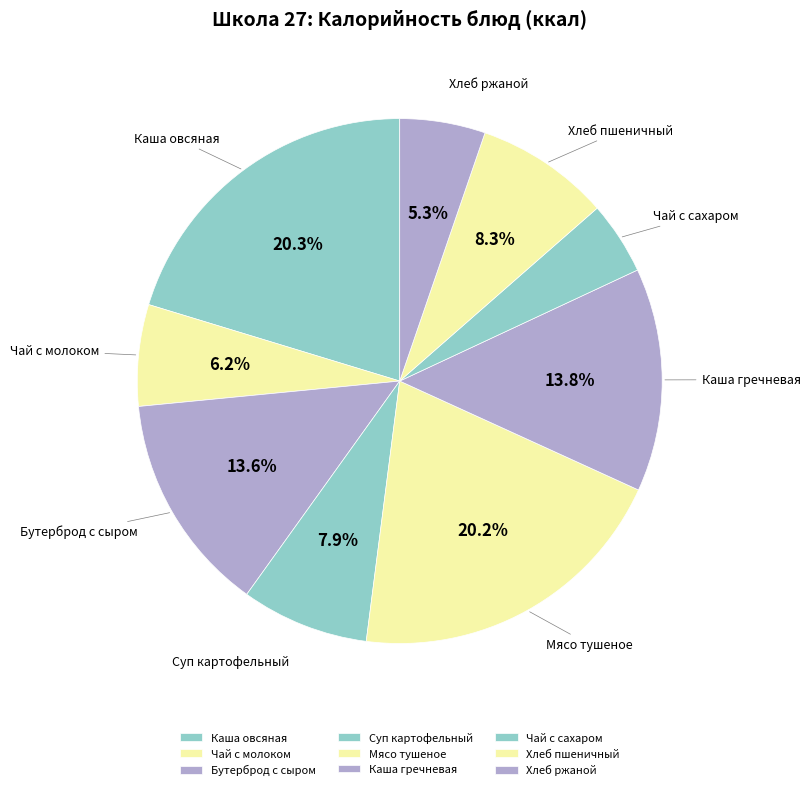

Approximately how many times larger is the value at Мясо тушеное compared to Бутерброд с сыром?

1.5